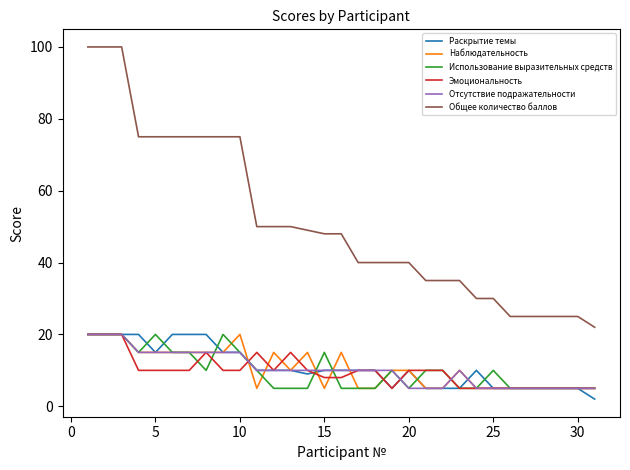

Which series has the largest total across all categories?

Общее количество баллов